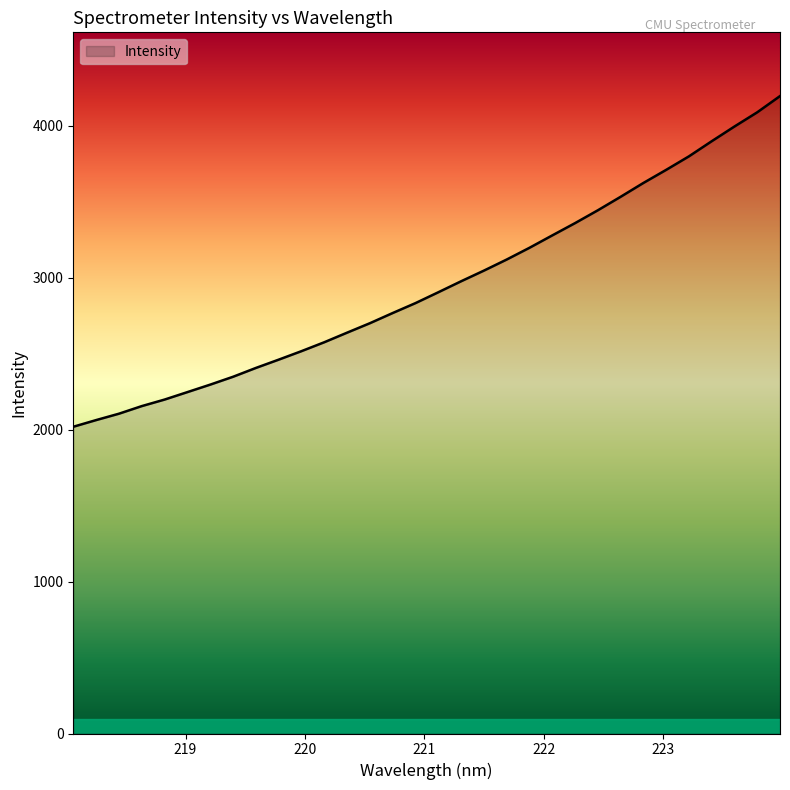

What is the smallest value displayed?

2019.0